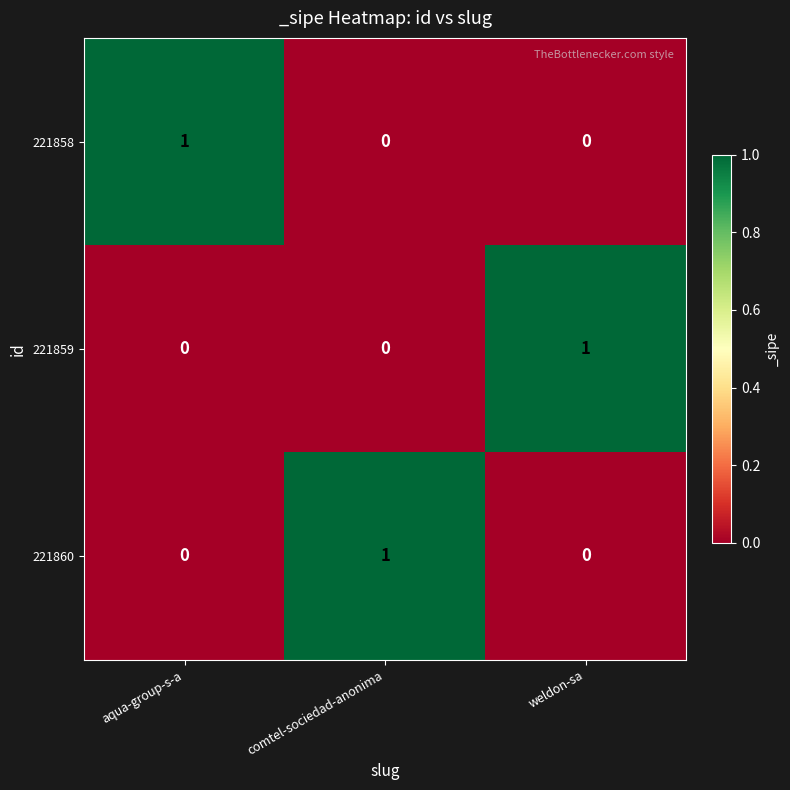

The 221860 series shows 1 at comtel-sociedad-anonima. True or false?

True